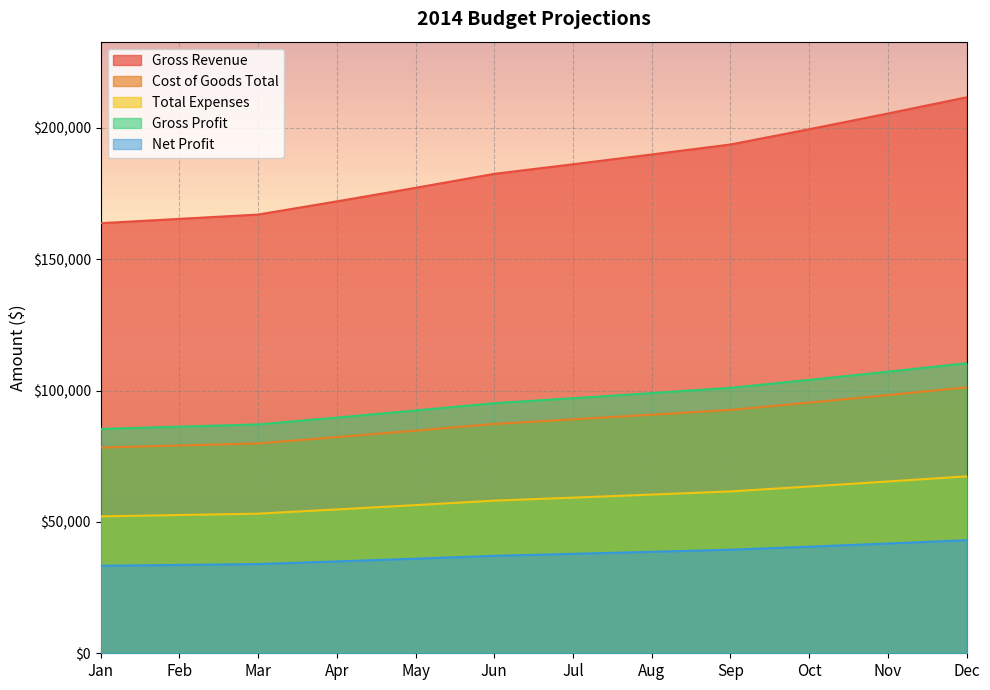

How many data points in Net Profit are less than 37850?

6